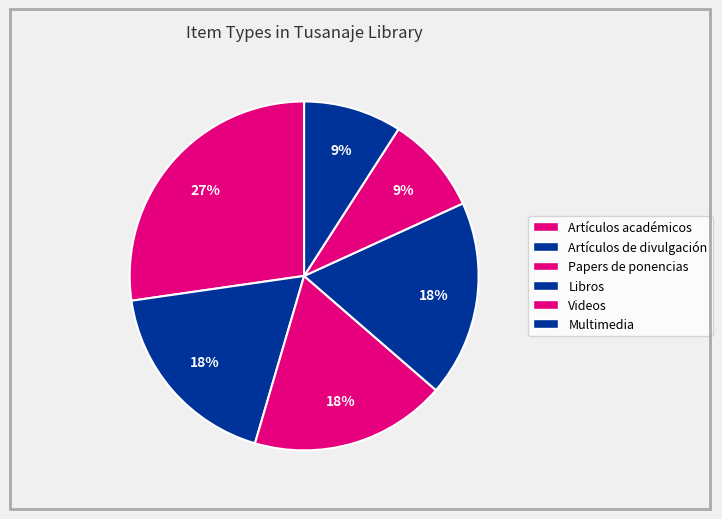

How many slices are in this pie chart?

6